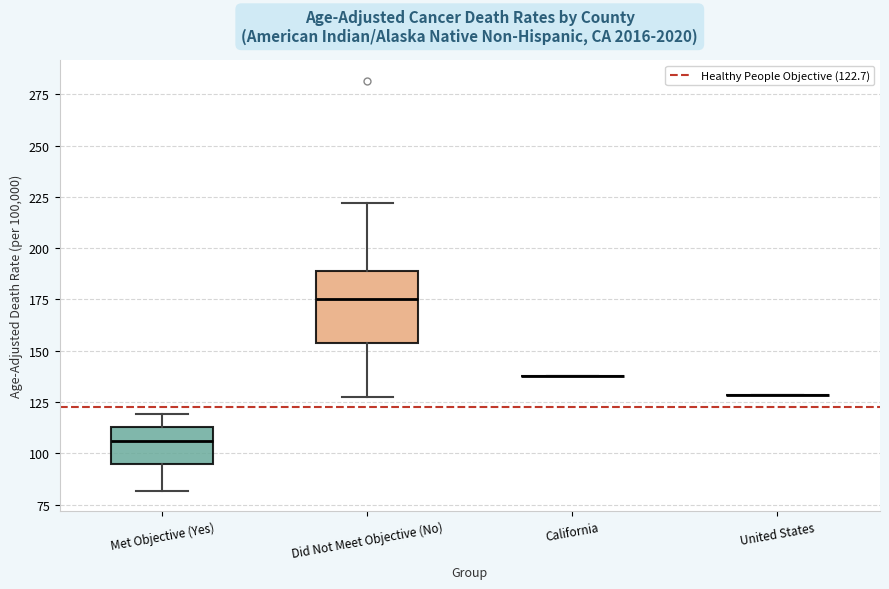

Reading left to right, transcribe this box plot: for each box, give where its median line is, the range the box spans, and where its two whiskers end, as read against the y-axis. The values are not printed on the chart, so give them approximately, as read against the axis.

Met Objective (Yes): median 105, box 95 to 115, whiskers 80 to 120
Did Not Meet Objective (No): median 175, box 155 to 190, whiskers 130 to 220
California: box collapsed to a line at 140, whiskers 140 to 140
United States: box collapsed to a line at 130, whiskers 130 to 130